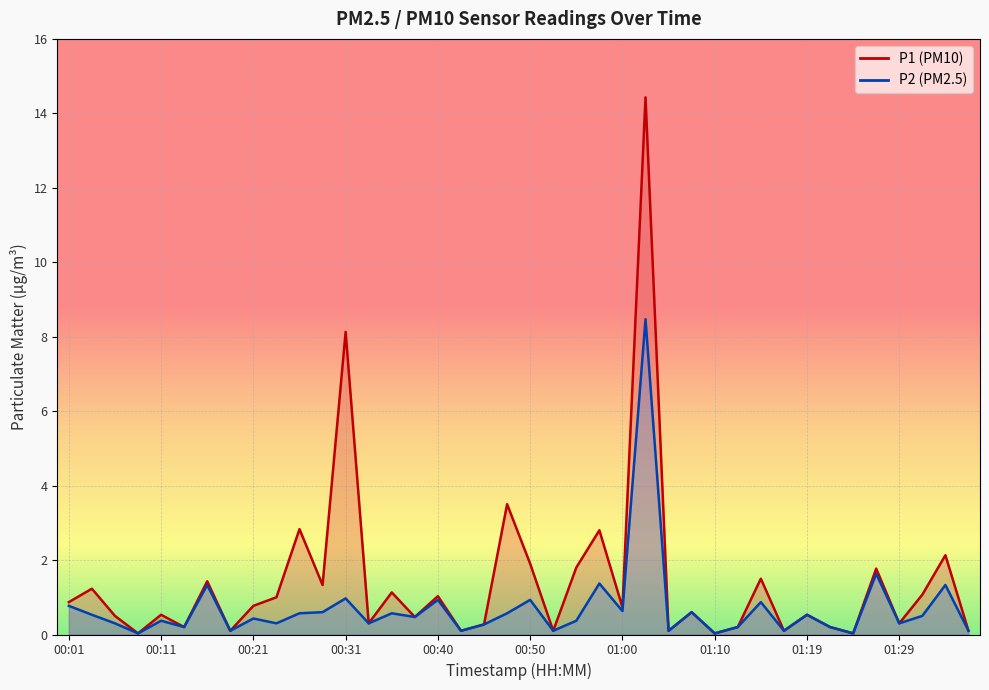

What is the sum of all P2 values?

28.1